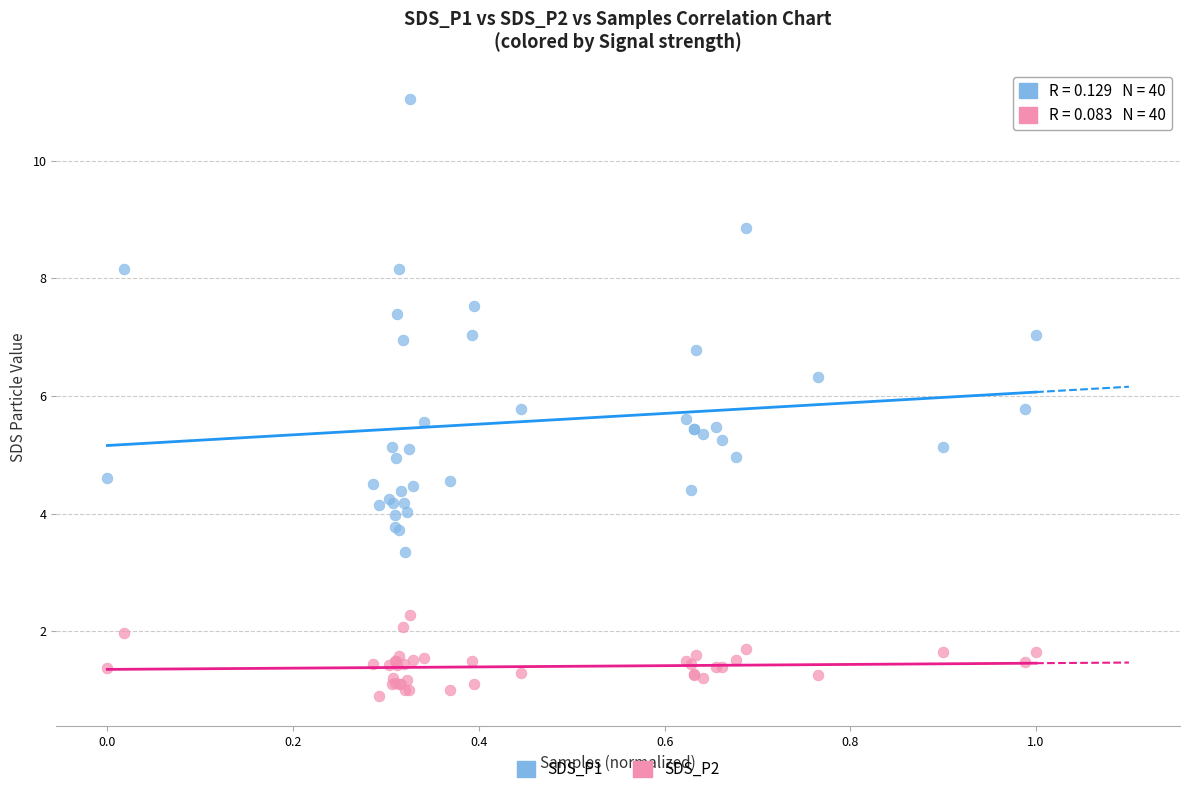

Which series contains the highest Y value?

SDS_P1